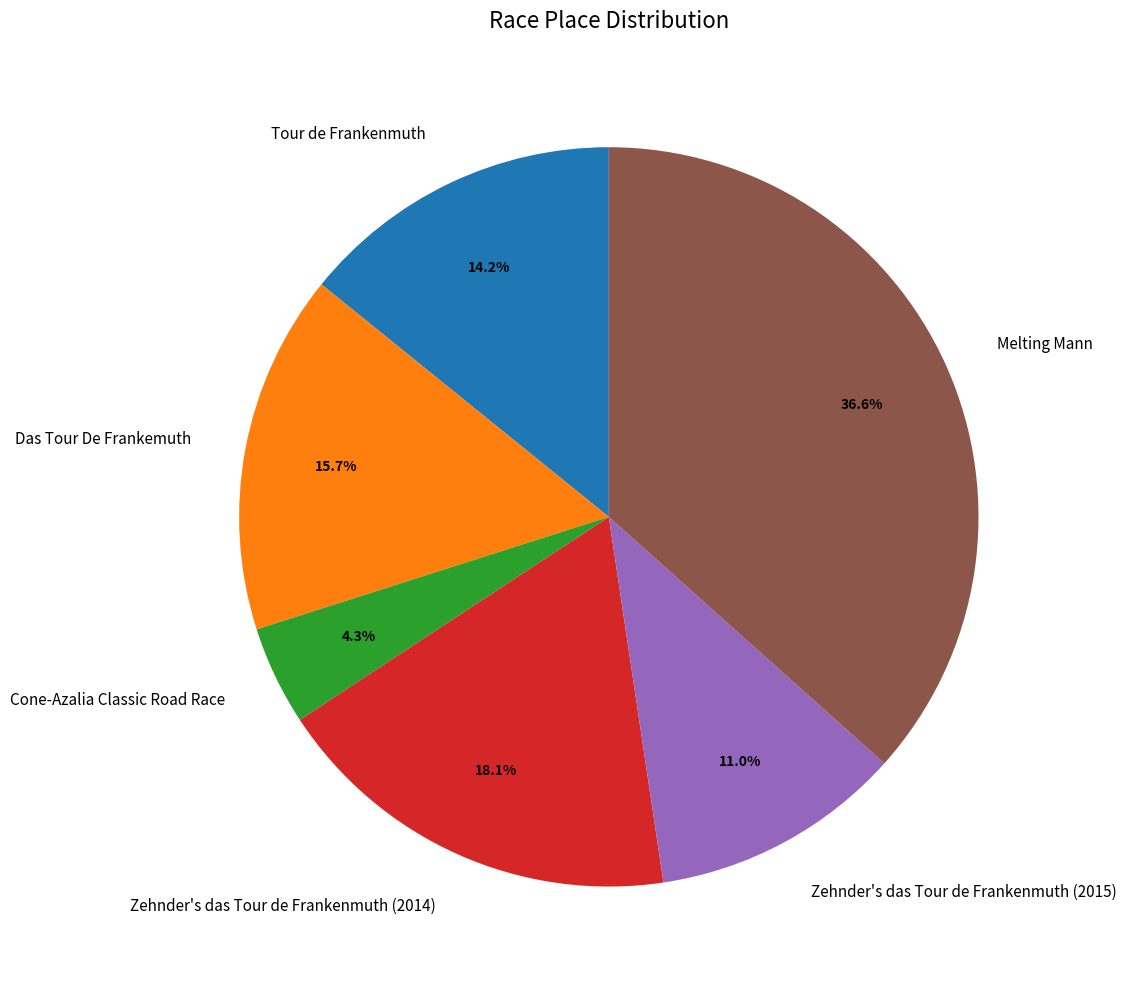

How many slices are in this pie chart?

6